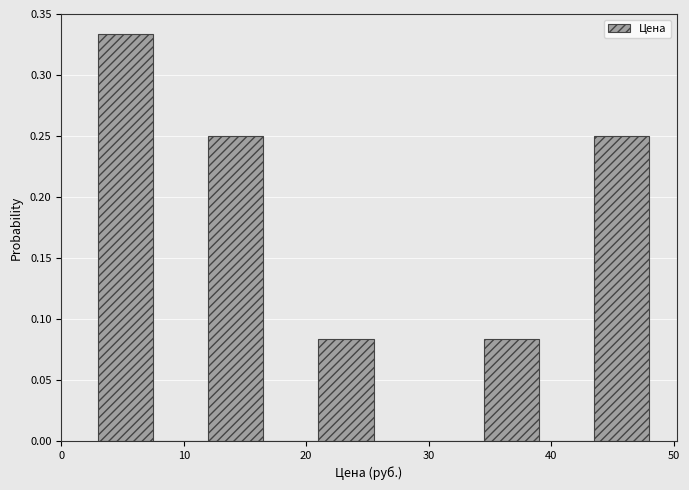

What is the height of the bar covering 21.0 to 25.5 on the x-axis? Neither the bar edges nor the heights are printed on the chart, so give them approximately, as read against the axes.

0.085